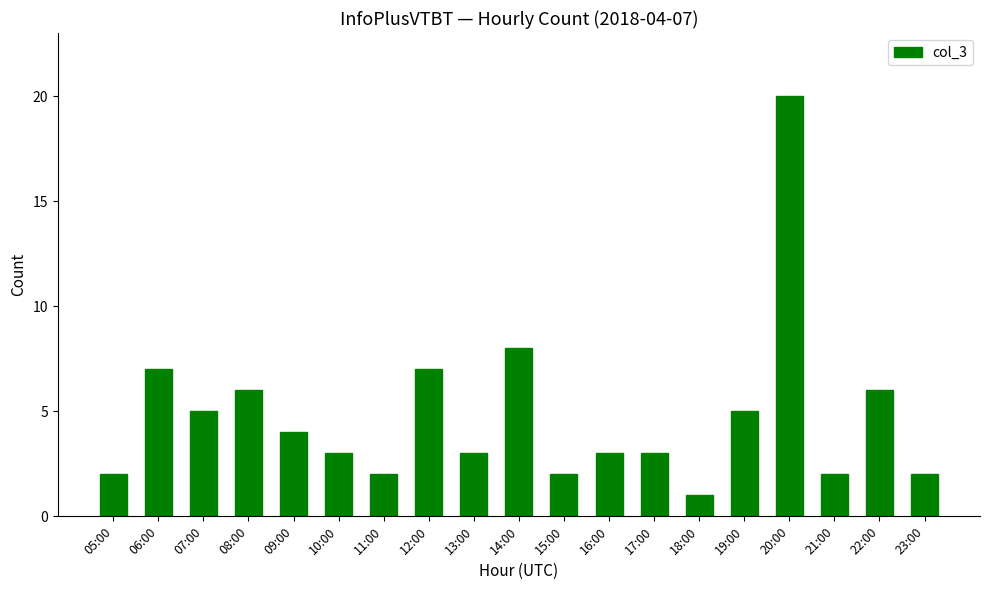

What is the ratio of the value at 11:00 to the value at 06:00?

0.3